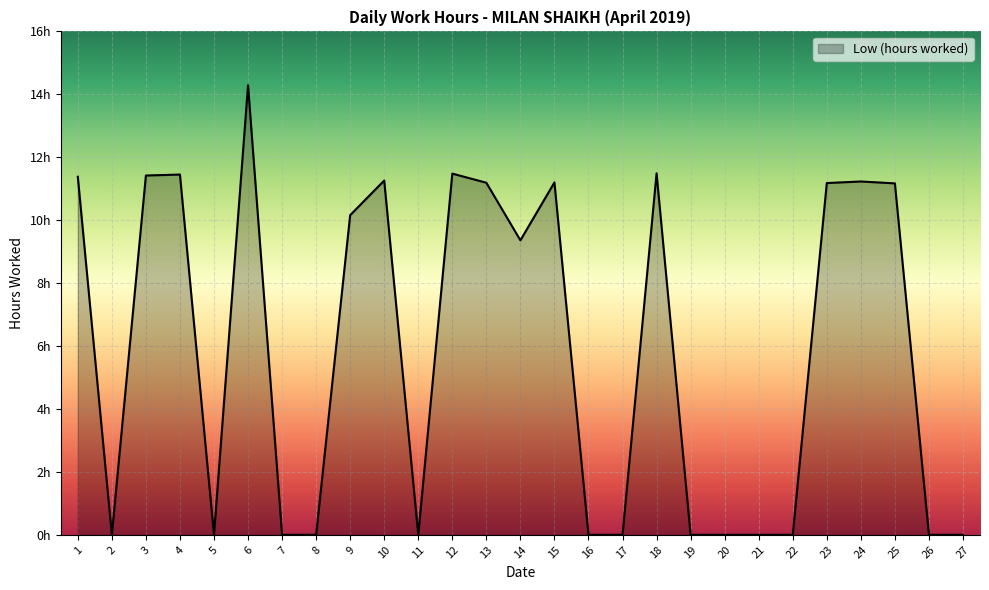

Does the chart display data point markers on the line(s)?

No